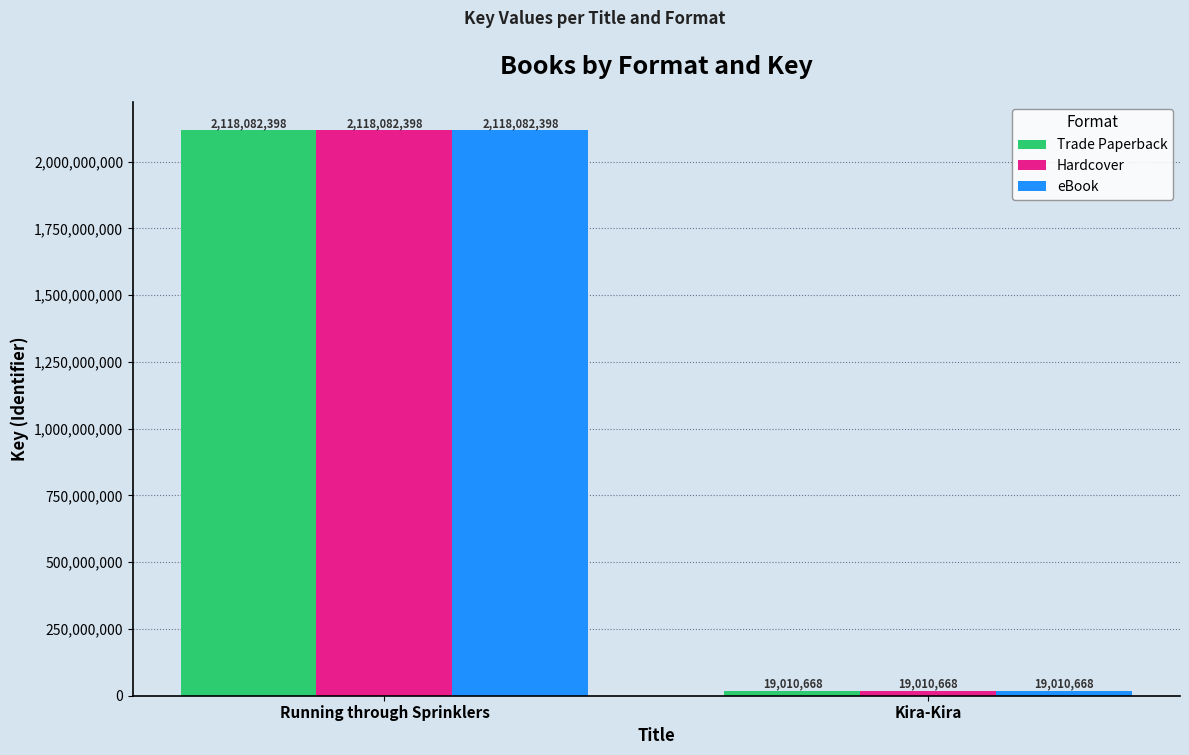

What are all the series names shown in the legend?

Trade Paperback, Hardcover, eBook